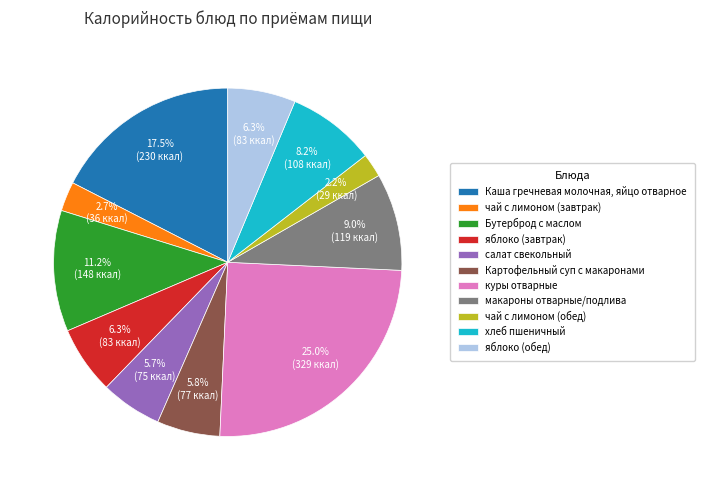

What portion of the pie excludes чай с лимоном (обед)?

97.8%